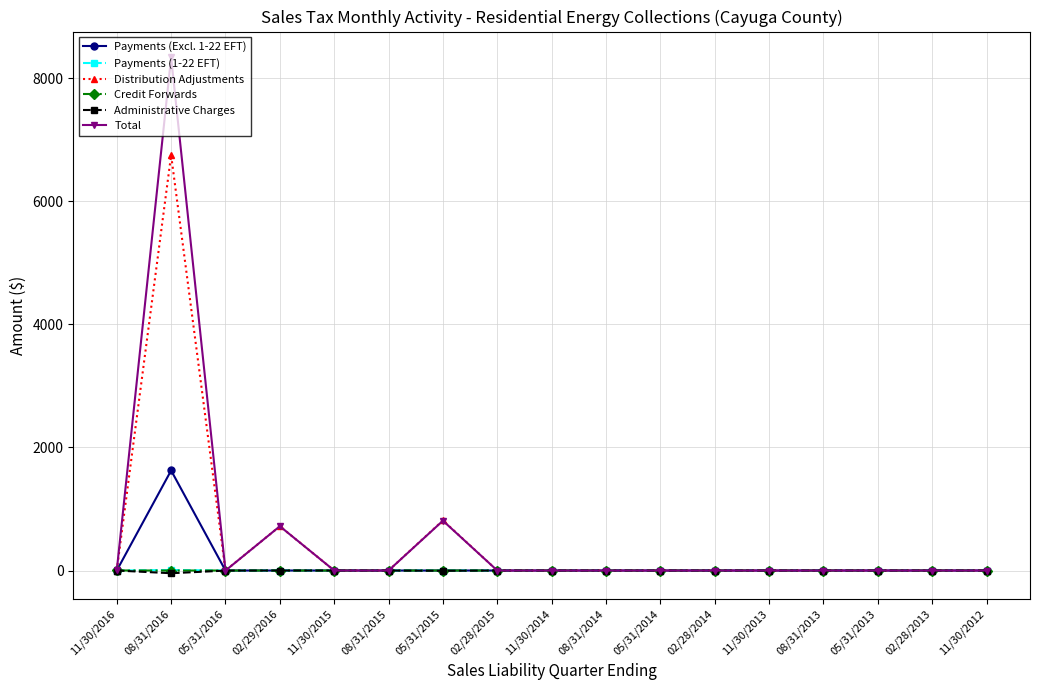

At which category does Payments (Excl. 1-22 EFT) reach its first local peak?

08/31/2016